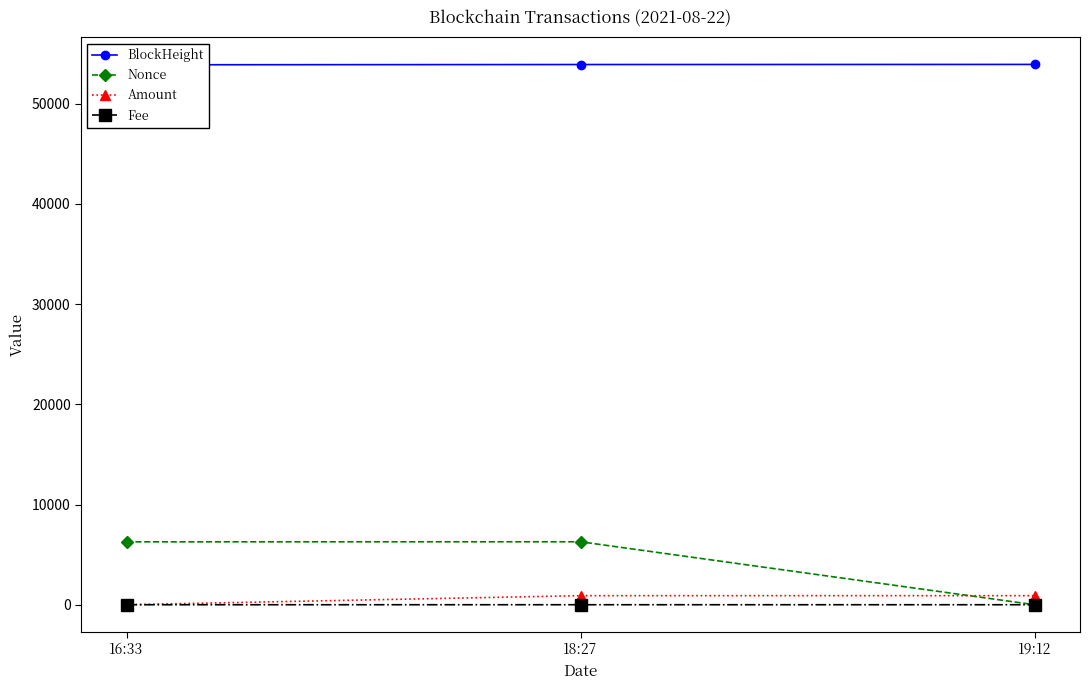

At which category is the sum across all series the highest?

18:27